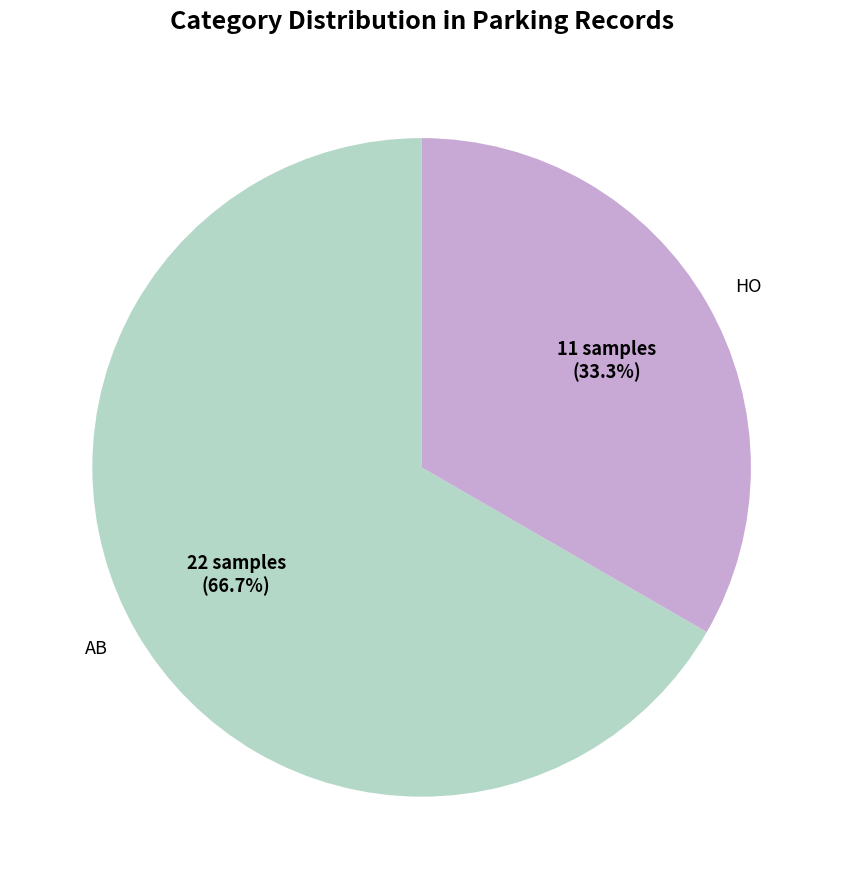

How many segments does this pie chart have?

2